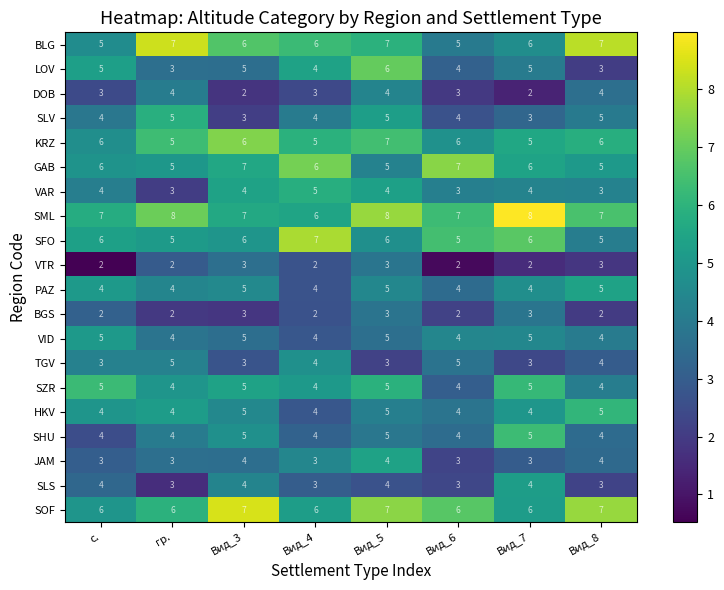

The VID series shows 1 at Вид_8. True or false?

False